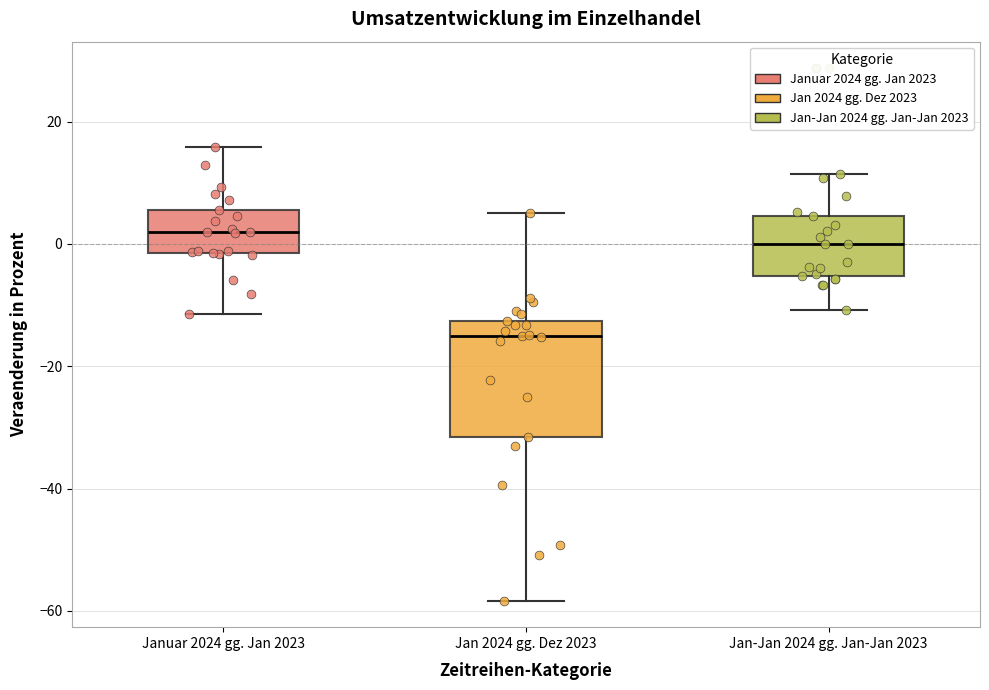

Where does the upper whisker of the box for Jan 2024 gg. Dez 2023 end on the y-axis? The values are not printed on the chart, so give them approximately, as read against the axis.

6